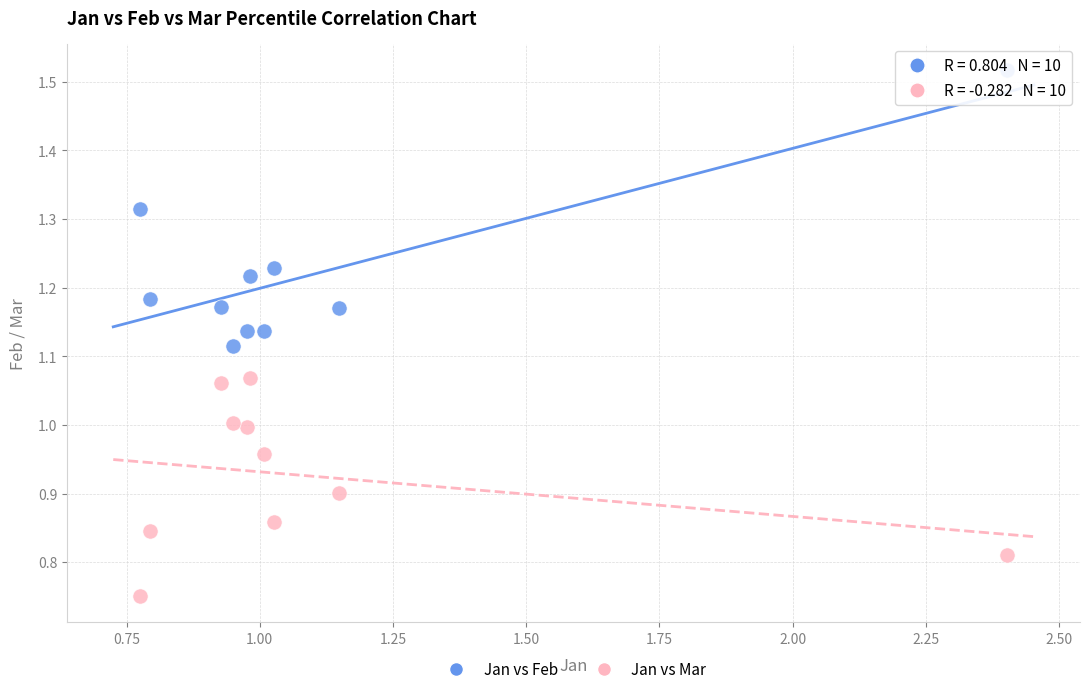

Across all data points, what is the range of X values (max minus min)?

1.6